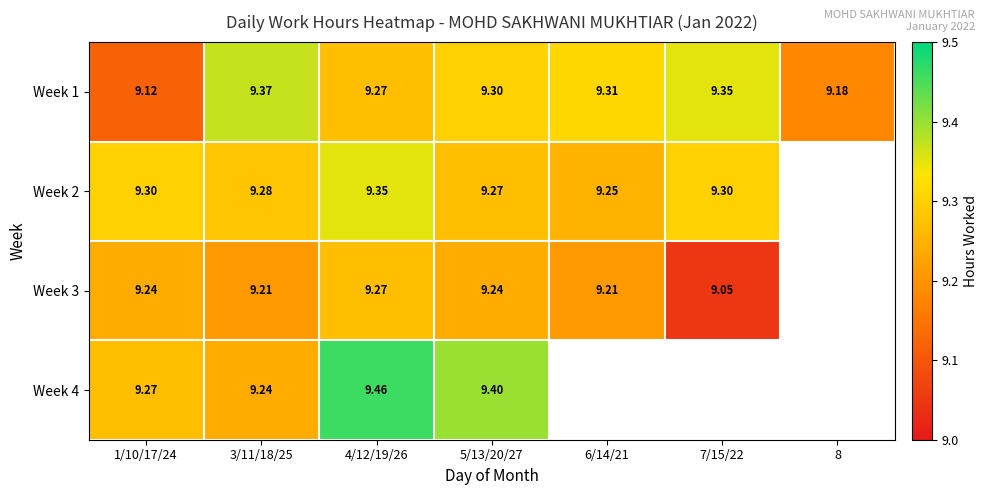

Is it true that Week 3 equals 16.3 at 3/11/18/25?

False